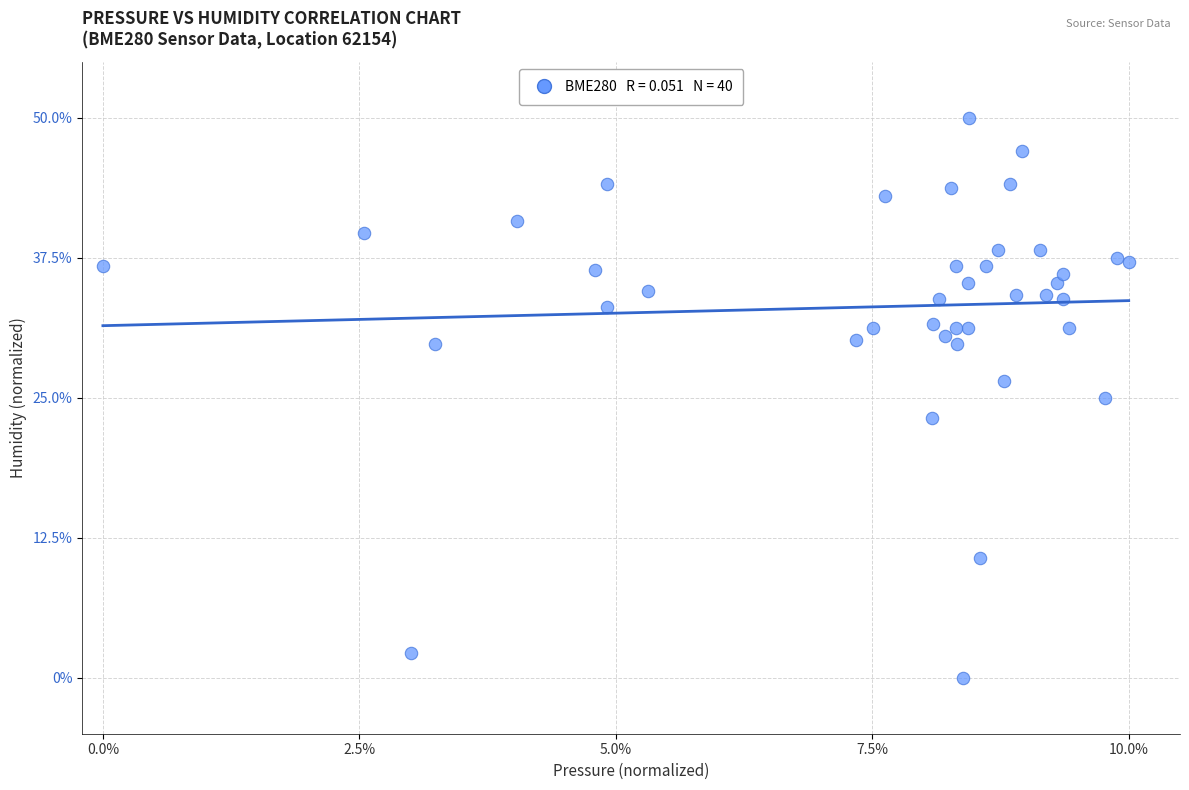

What is the range of X values (max minus min)?

10.0